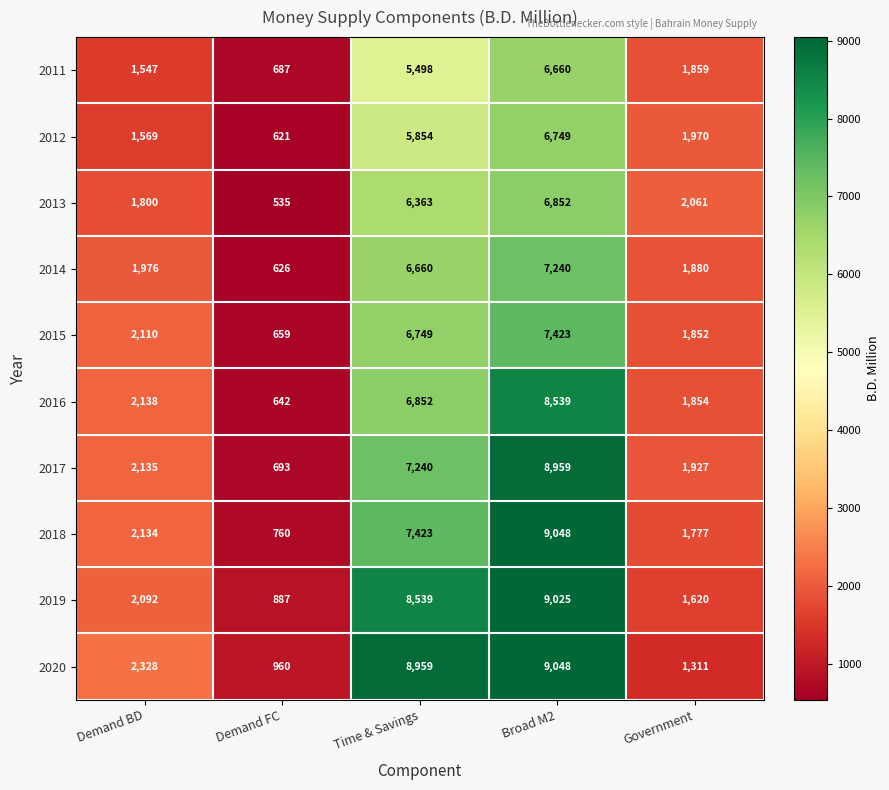

Where is 2014 nearest to the value 3933?

Demand BD